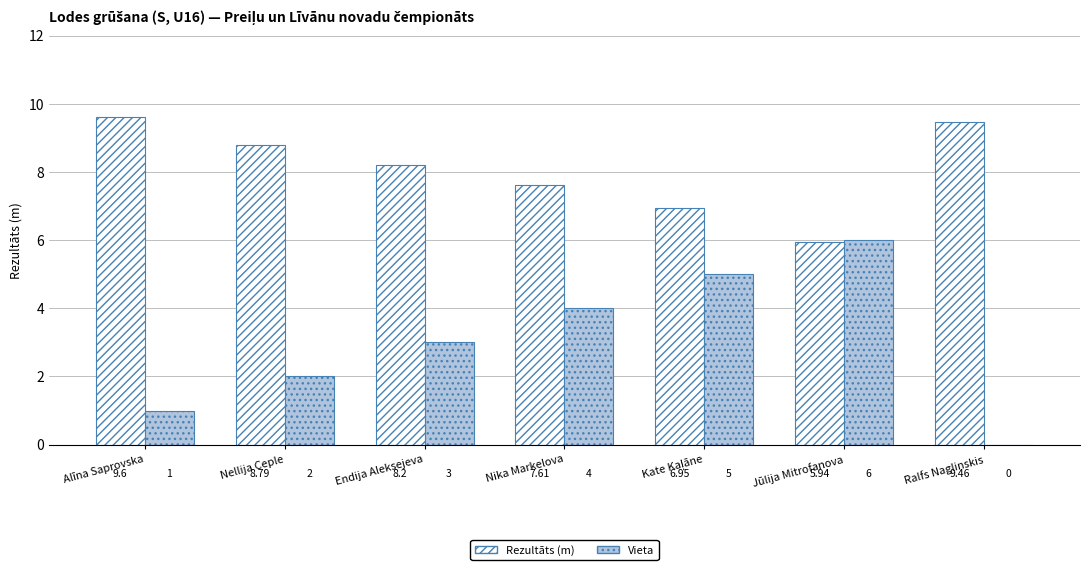

Which series has the largest total across all categories?

Rezultāts (m)